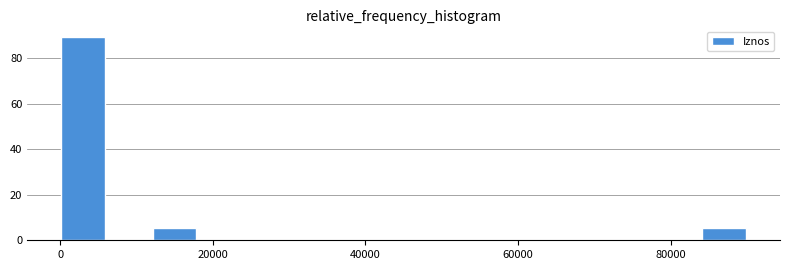

Read against the x-axis, roughly where is the centre of the tallest bar?

4000